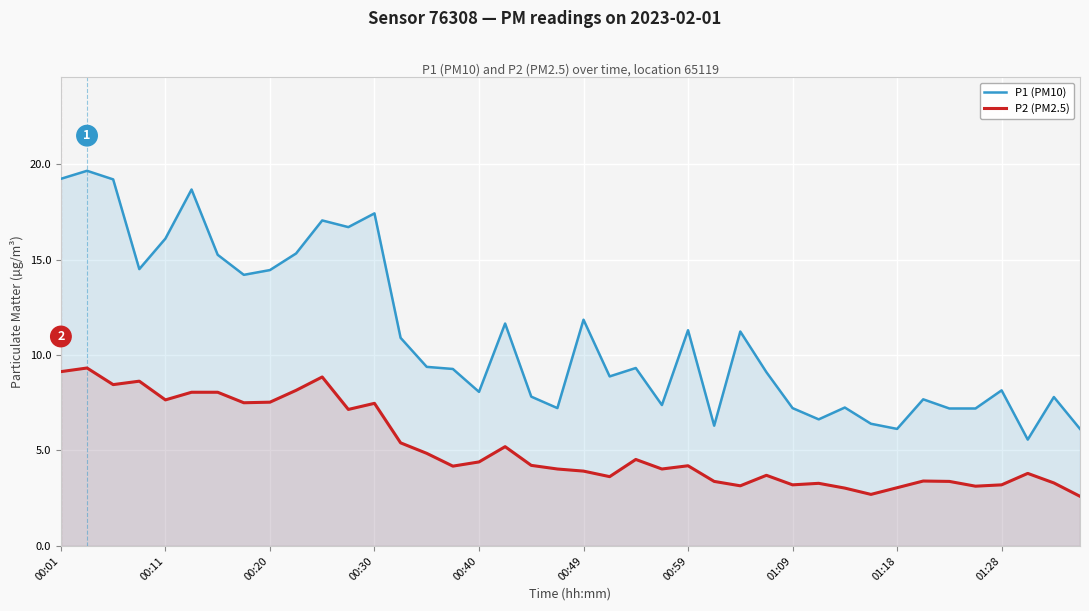

True or false: P2 (PM2.5) has more than 1 interior local peaks.

True